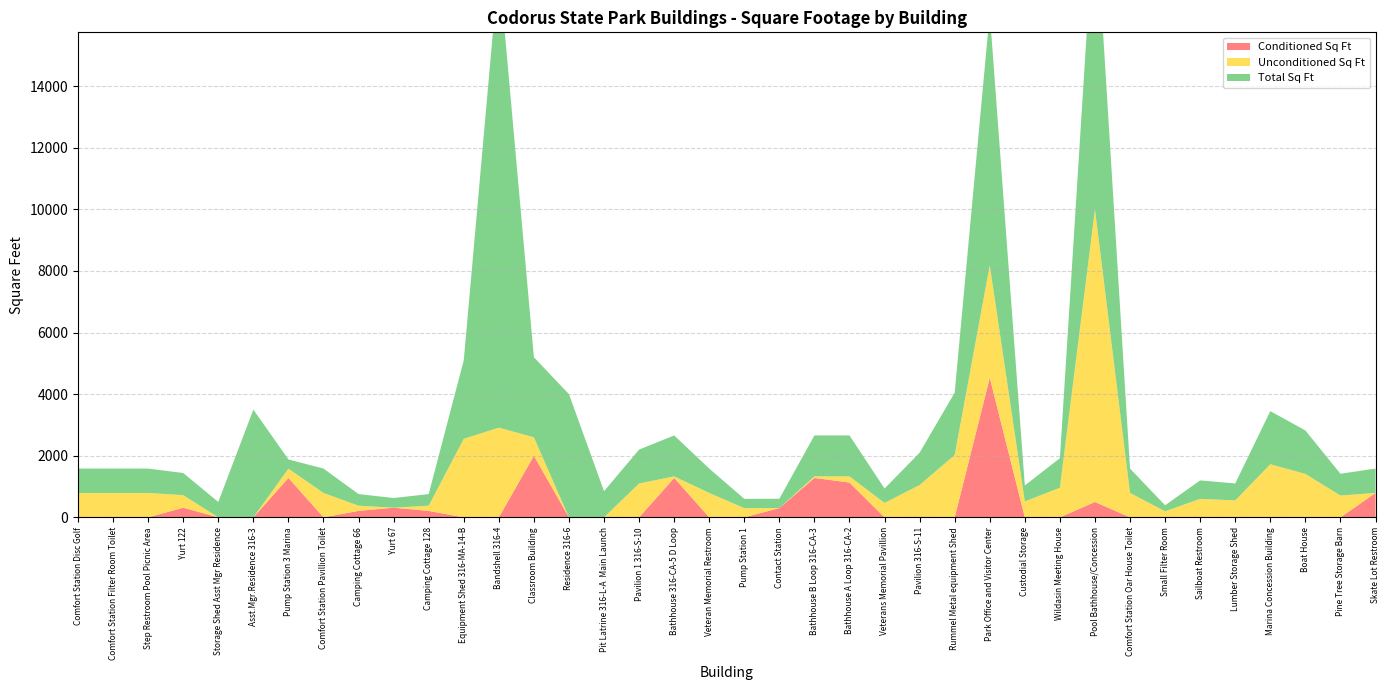

Reading left to right, what are all the values shown in this chart?

Conditioned Sq Ft: Comfort Station Disc Golf=0.0	Comfort Station Filter Room Toilet=0.0	Step Restroom Pool Picnic Area=0.0	Yurt 122=314.0	Storage Shed Asst Mgr Residence=0.0	Asst.Mgr.Residence 316-3=0.0	Pump Station 3 Marina=1280.0	Comfort Station Pavillion Toilet=0.0	Camping Cottage 66=210.0	Yurt 67=314.0	Camping Cottage 128=210.0	Equipment Shed 316-MA-14-B=0.0	Bandshell 316-4=0.0	Classroom Building=2000.0	Residence 316-6=0.0	Pit Latrine 316-L-A  Main Launch=0.0	Pavilion 1 316-S-10=0.0	Bathhouse 316-CA-5 D Loop=1280.0	Veteran Memorial Restroom=0.0	Pump Station 1=0.0	Contact Station=302.0	Bathhouse B Loop 316-CA-3=1280.0	Bathhouse A Loop 316-CA-2=1130.0	Veterans Memorial Pavillion=0.0	Pavilion 316-S-11=0.0	Rummel Metal equipment Shed=0.0	Park Office and Visitor Center=4533.0	Custodial Storage=0.0	Wildasin Meeting House=0.0	Pool Bathhouse/Concession=500.0	Comfort Station Oar House Toilet=0.0	Small Filter Room=0.0	Sailboat Restroom=0.0	Lumber Storage Shed=0.0	Marina Concession Building=0.0	Boat House=0.0	Pine Tree Storage Barn=0.0	Skate Lot Restroom=792.0
Unconditioned Sq Ft: Comfort Station Disc Golf=792.0	Comfort Station Filter Room Toilet=792.0	Step Restroom Pool Picnic Area=792.0	Yurt 122=406.0	Storage Shed Asst Mgr Residence=0.0	Asst.Mgr.Residence 316-3=0.0	Pump Station 3 Marina=300.0	Comfort Station Pavillion Toilet=792.0	Camping Cottage 66=168.0	Yurt 67=0.0	Camping Cottage 128=168.0	Equipment Shed 316-MA-14-B=2550.0	Bandshell 316-4=2912.0	Classroom Building=600.0	Residence 316-6=0.0	Pit Latrine 316-L-A  Main Launch=0.0	Pavilion 1 316-S-10=1100.0	Bathhouse 316-CA-5 D Loop=50.0	Veteran Memorial Restroom=792.0	Pump Station 1=300.0	Contact Station=0.0	Bathhouse B Loop 316-CA-3=50.0	Bathhouse A Loop 316-CA-2=200.0	Veterans Memorial Pavillion=468.0	Pavilion 316-S-11=1050.0	Rummel Metal equipment Shed=2025.0	Park Office and Visitor Center=3654.0	Custodial Storage=517.5	Wildasin Meeting House=961.0	Pool Bathhouse/Concession=9500.0	Comfort Station Oar House Toilet=792.0	Small Filter Room=196.0	Sailboat Restroom=600.0	Lumber Storage Shed=550.0	Marina Concession Building=1725.0	Boat House=1411.0	Pine Tree Storage Barn=708.0	Skate Lot Restroom=0.0
Total Sq Ft: Comfort Station Disc Golf=792.0	Comfort Station Filter Room Toilet=792.0	Step Restroom Pool Picnic Area=792.0	Yurt 122=720.0	Storage Shed Asst Mgr Residence=500.0	Asst.Mgr.Residence 316-3=3500.0	Pump Station 3 Marina=300.0	Comfort Station Pavillion Toilet=792.0	Camping Cottage 66=378.0	Yurt 67=314.0	Camping Cottage 128=378.0	Equipment Shed 316-MA-14-B=2550.0	Bandshell 316-4=291200.0	Classroom Building=2600.0	Residence 316-6=4000.0	Pit Latrine 316-L-A  Main Launch=850.0	Pavilion 1 316-S-10=1100.0	Bathhouse 316-CA-5 D Loop=1330.0	Veteran Memorial Restroom=792.0	Pump Station 1=300.0	Contact Station=302.0	Bathhouse B Loop 316-CA-3=1330.0	Bathhouse A Loop 316-CA-2=1330.0	Veterans Memorial Pavillion=468.0	Pavilion 316-S-11=1050.0	Rummel Metal equipment Shed=2025.0	Park Office and Visitor Center=8187.0	Custodial Storage=517.5	Wildasin Meeting House=961.0	Pool Bathhouse/Concession=10000.0	Comfort Station Oar House Toilet=792.0	Small Filter Room=196.0	Sailboat Restroom=600.0	Lumber Storage Shed=550.0	Marina Concession Building=1725.0	Boat House=1411.0	Pine Tree Storage Barn=708.0	Skate Lot Restroom=792.0